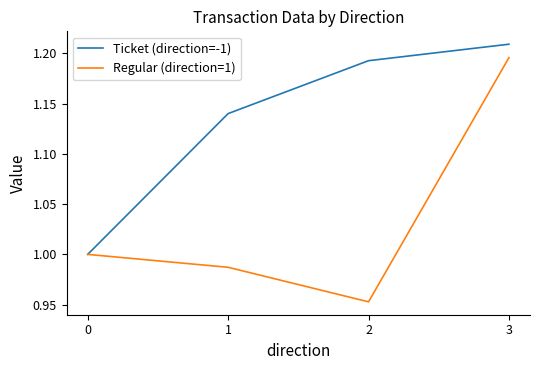

Between 0 and 1, which series saw the biggest shift?

Ticket (direction=-1)